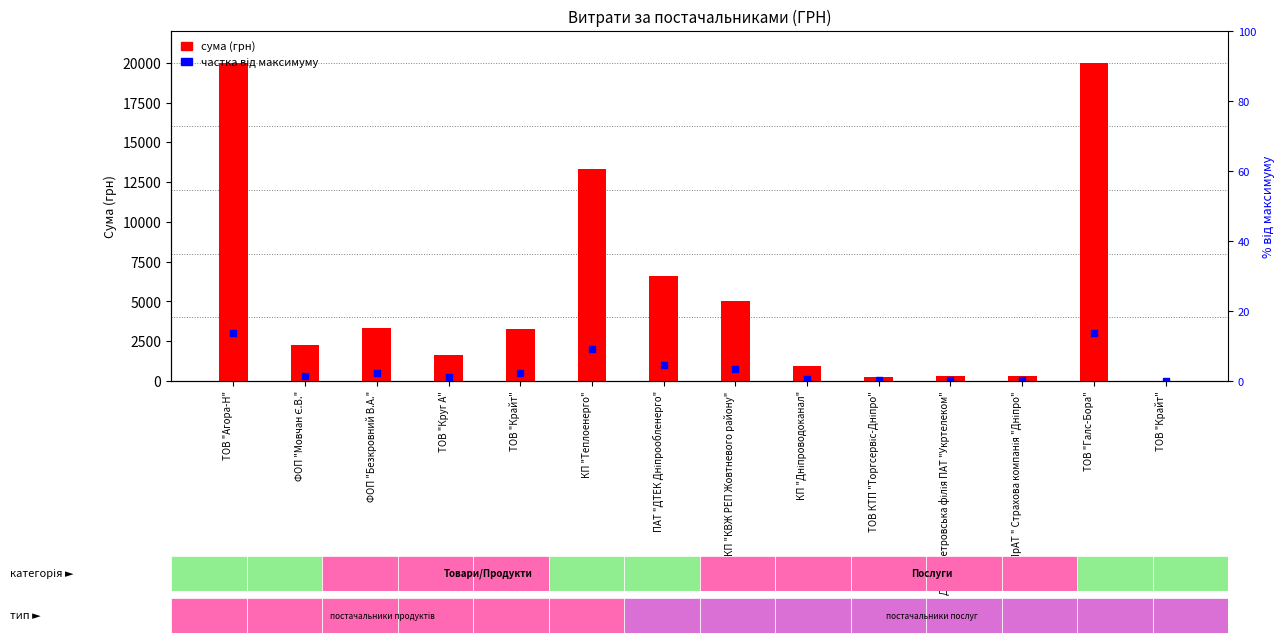

At which category is the sum across all series the highest?

ТОВ "Агора-Н"